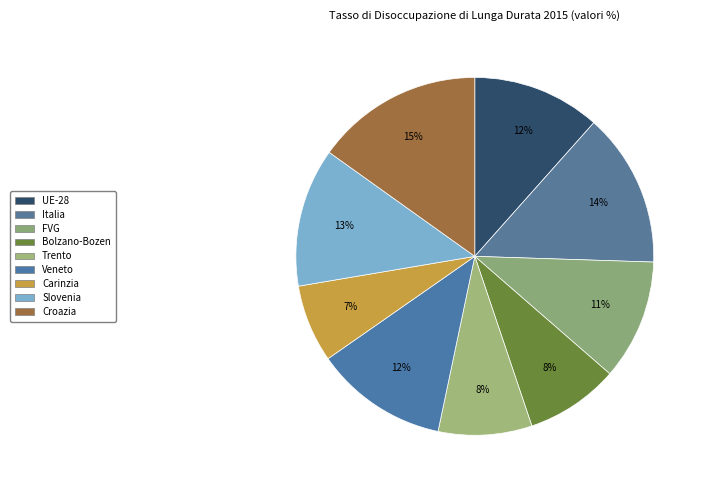

Does FVG represent more than half of the total?

No